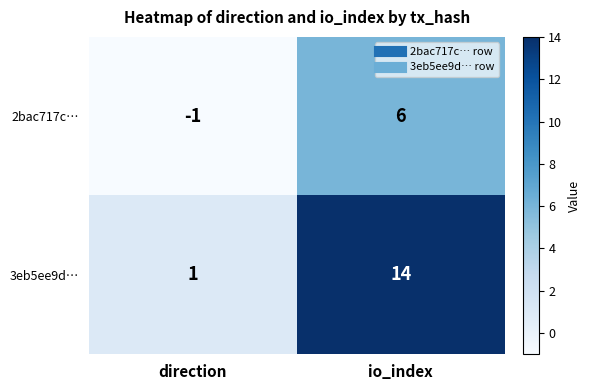

How many categories are shown in the chart?

2